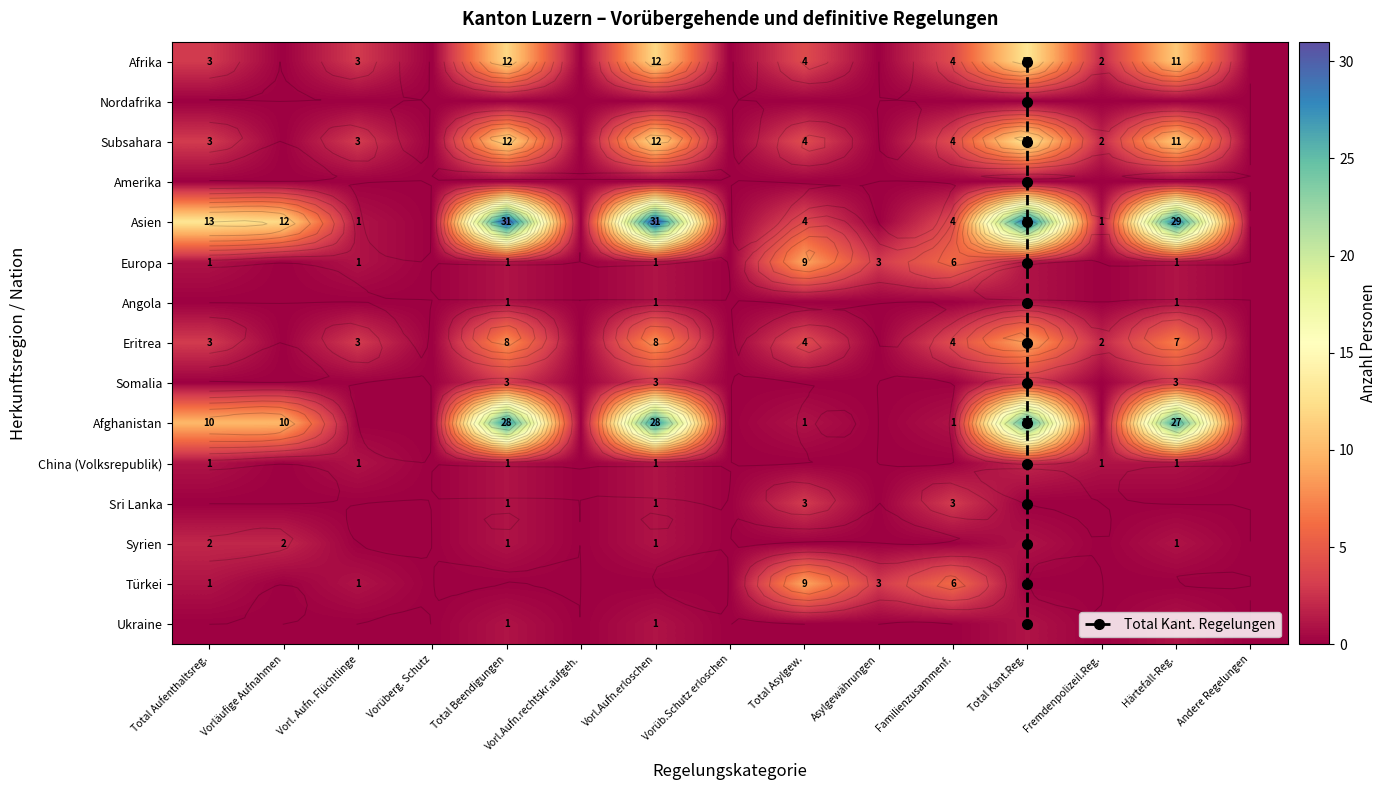

Which series has the largest total across all categories?

Asien